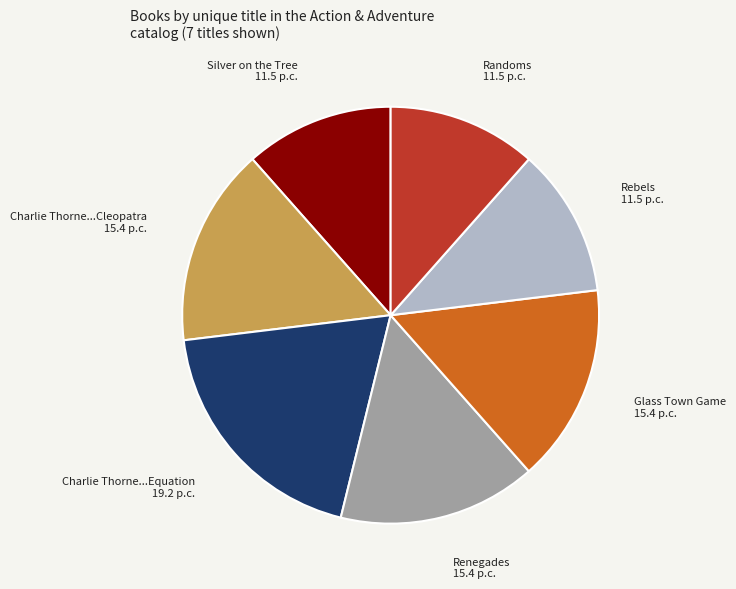

Does any single category account for the majority?

No